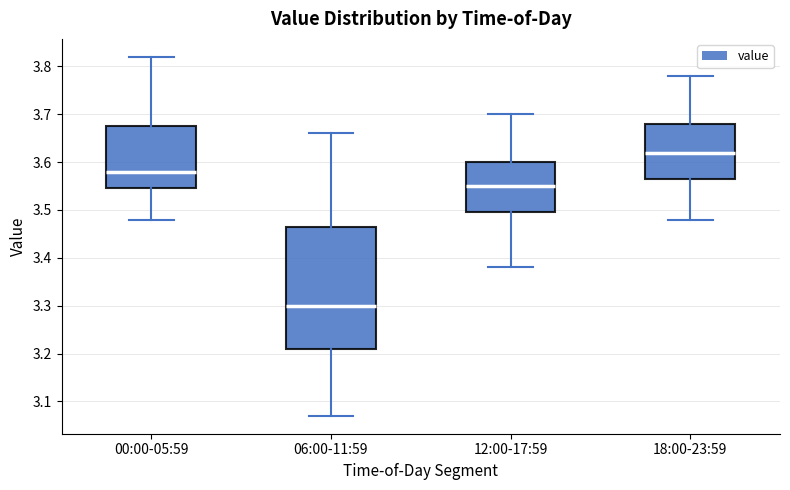

Where does the lower whisker of the box for 18:00-23:59 end on the y-axis? The values are not printed on the chart, so give them approximately, as read against the axis.

3.48